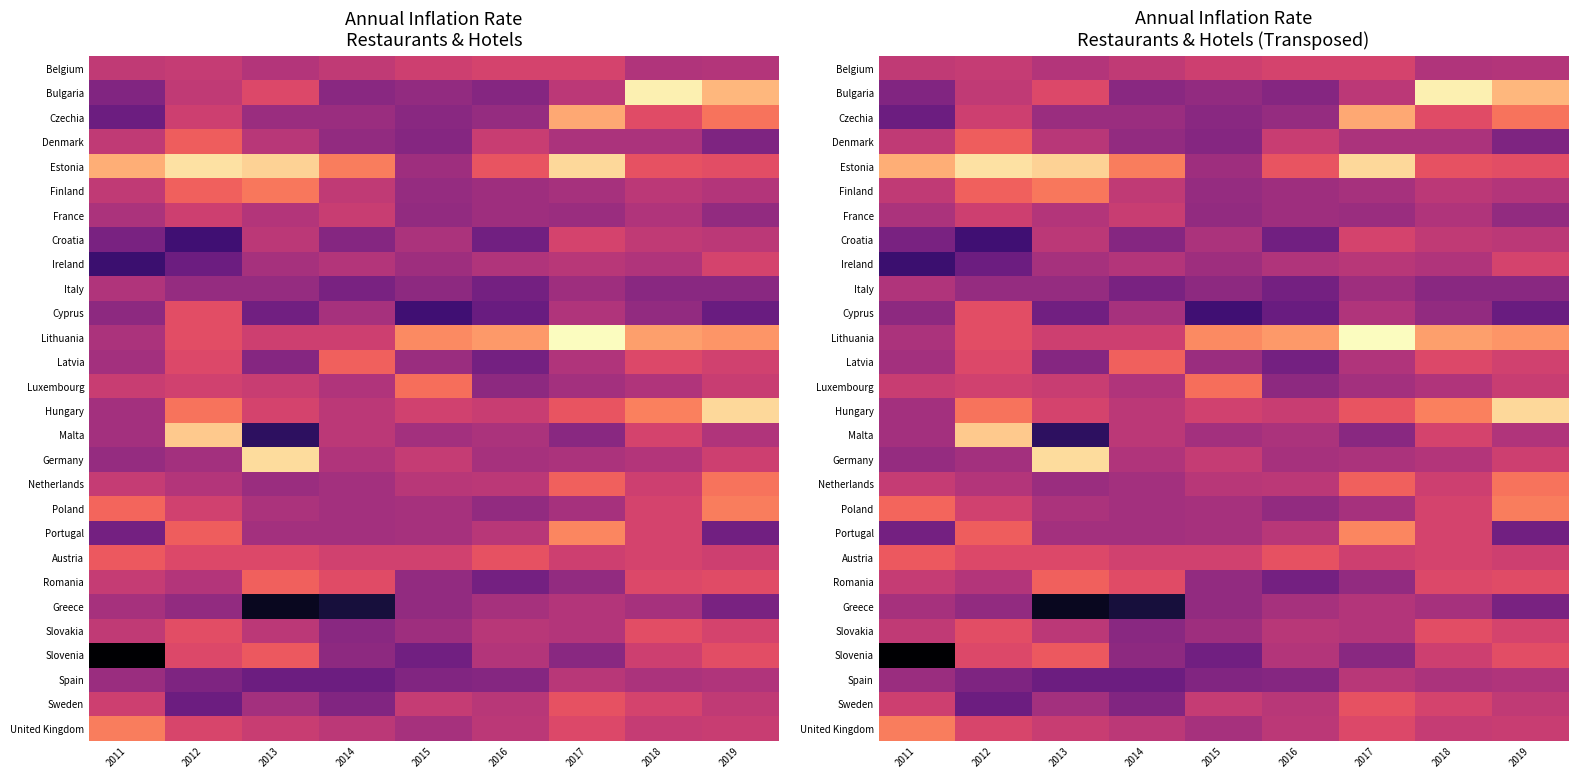

Is it true that Belgium equals 2.1 at 2018?

True